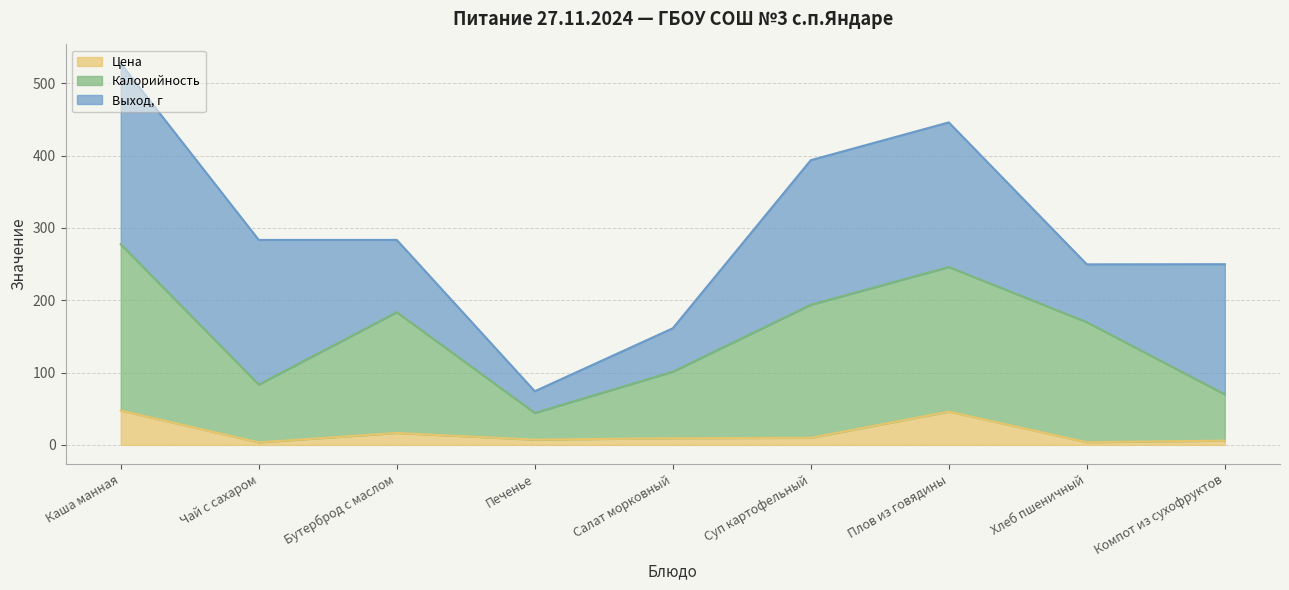

True or false: Цена and Калорийность intersect in this chart.

False